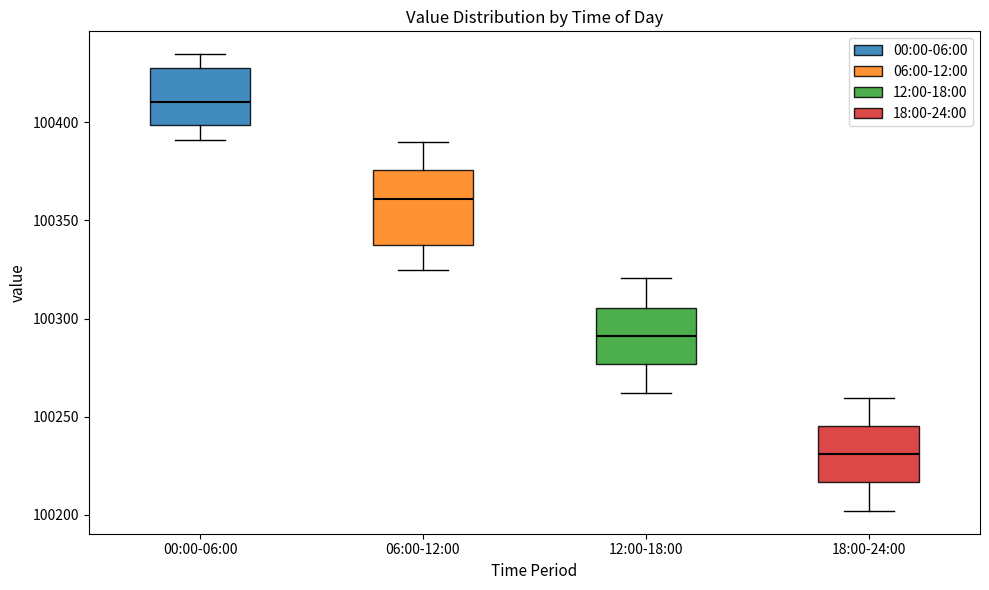

Reading left to right, transcribe this box plot: for each box, give where its median line is, the range the box spans, and where its two whiskers end, as read against the y-axis. The values are not printed on the chart, so give them approximately, as read against the axis.

00:00-06:00: median 100410, box 100400 to 100430, whiskers 100390 to 100435
06:00-12:00: median 100360, box 100340 to 100375, whiskers 100325 to 100390
12:00-18:00: median 100290, box 100275 to 100305, whiskers 100260 to 100320
18:00-24:00: median 100230, box 100215 to 100245, whiskers 100200 to 100260